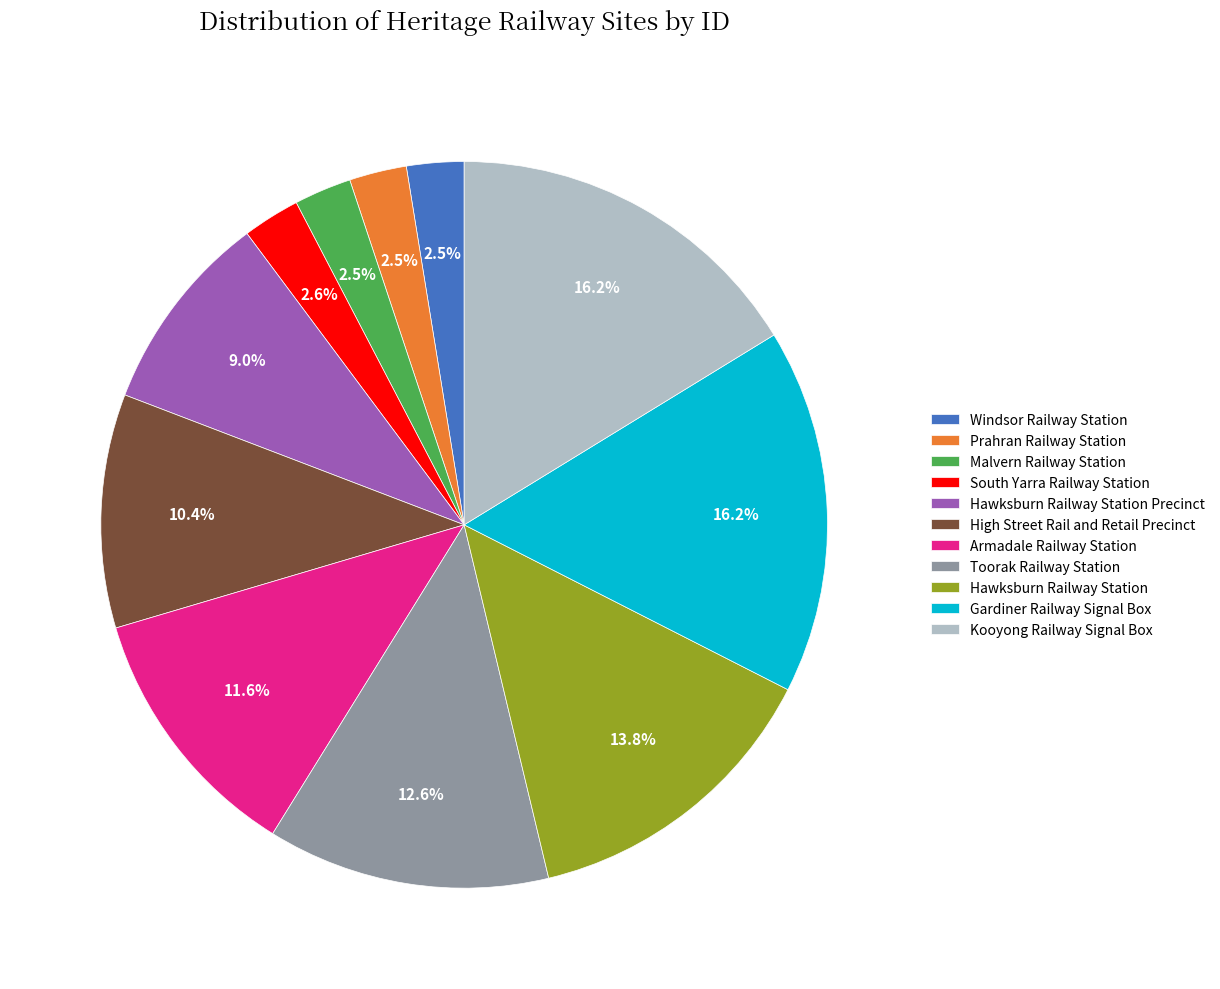

To the nearest percent, what is the difference between the Hawksburn Railway Station and Armadale Railway Station slice percentages?

2%